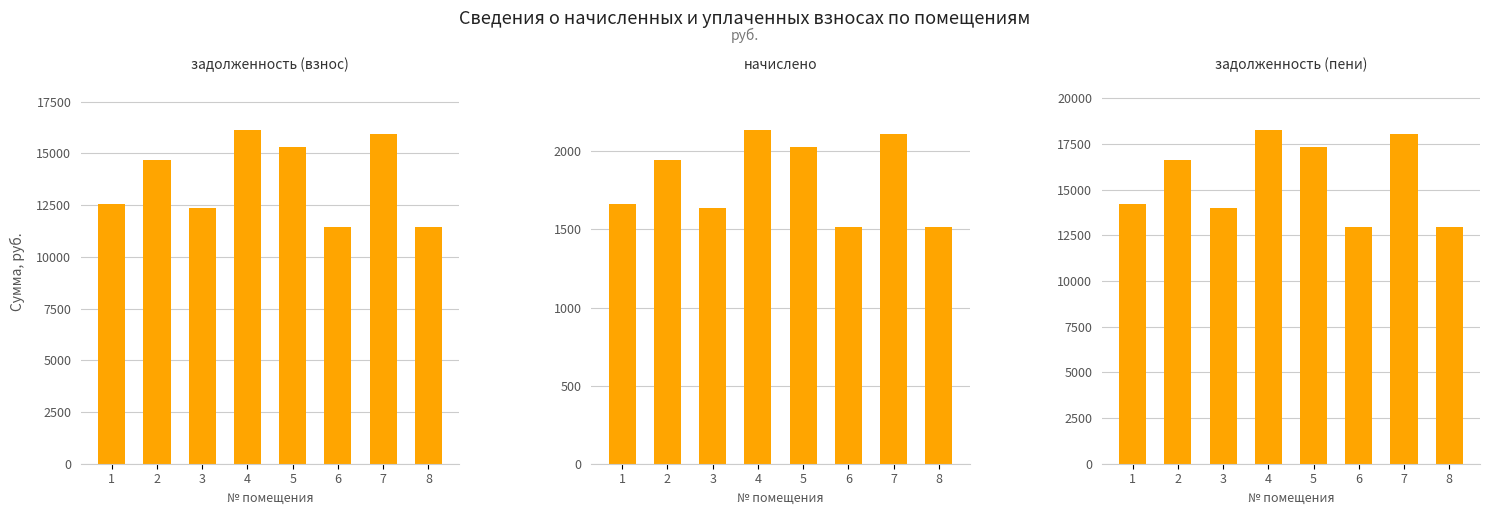

How many data points in задолженность (взнос) are less than 14663?

4